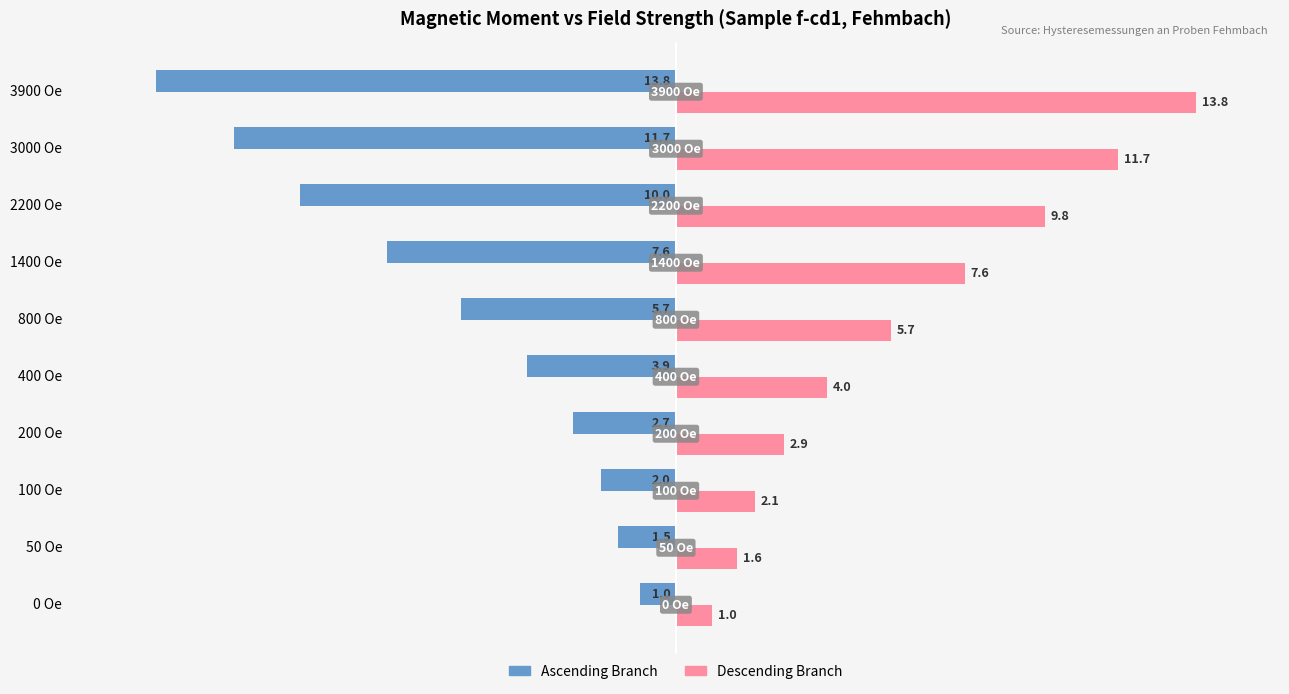

How many data points in Ascending Branch are above -3?

4